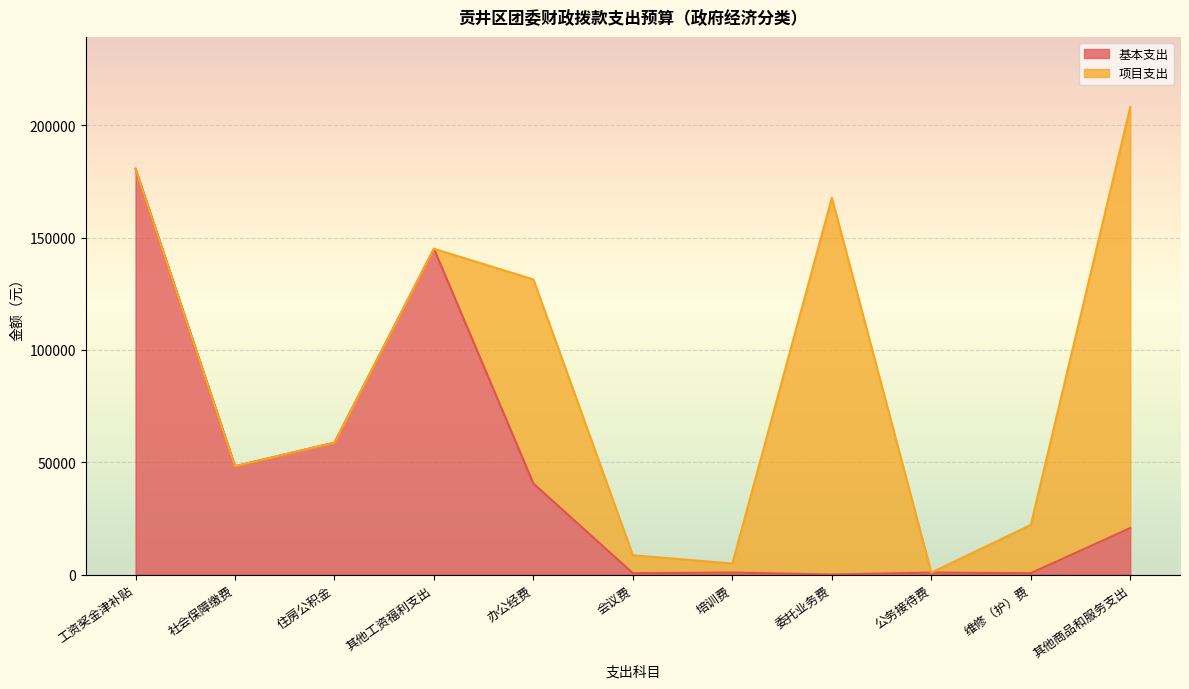

What is the difference between the second highest and second lowest values?

144459.7